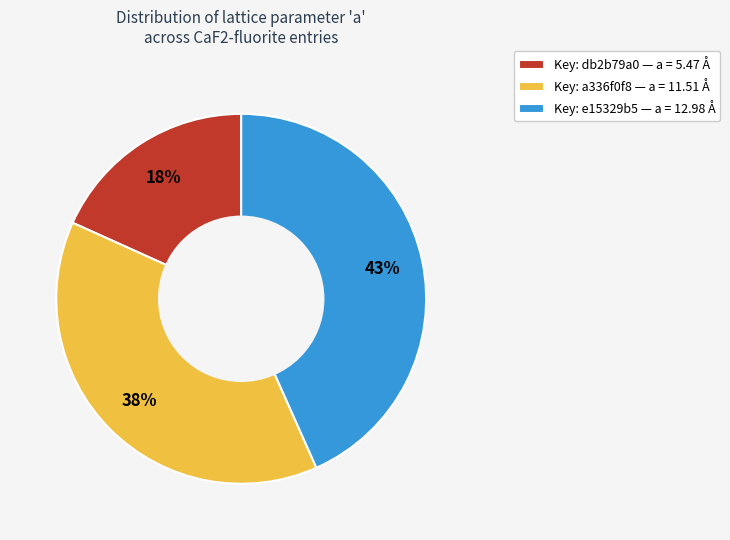

Is it true that Key: e15329b5 — a = 12.98 Å is 43% of the pie?

True